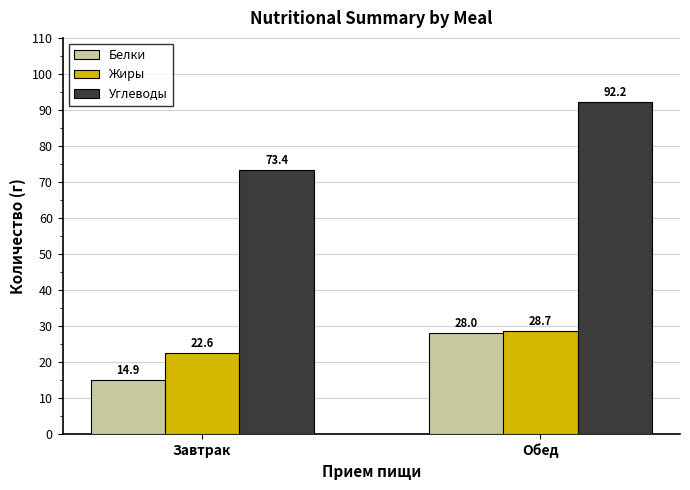

Reading left to right, transcribe all the data shown in this chart.

Белки: 14.9	28.0
Жиры: 22.6	28.7
Углеводы: 73.4	92.2